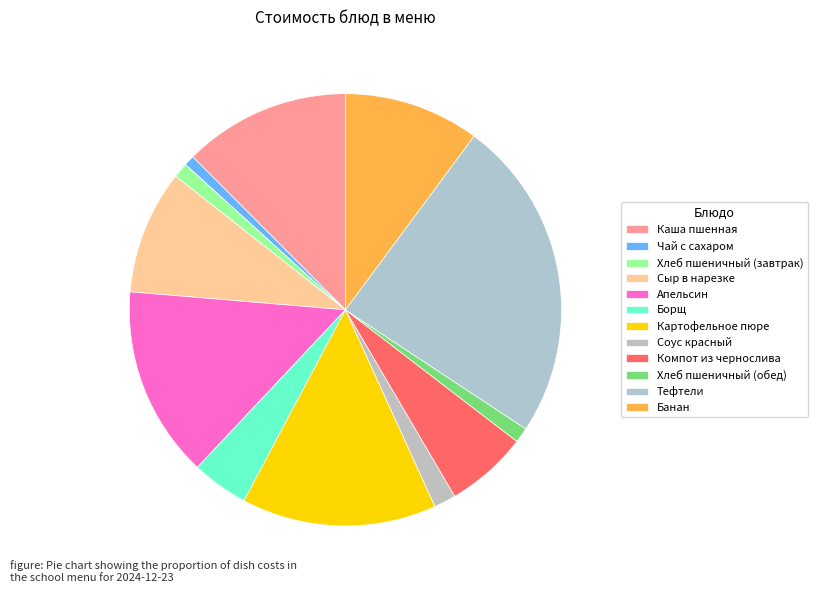

Count the number of slices in the pie.

12